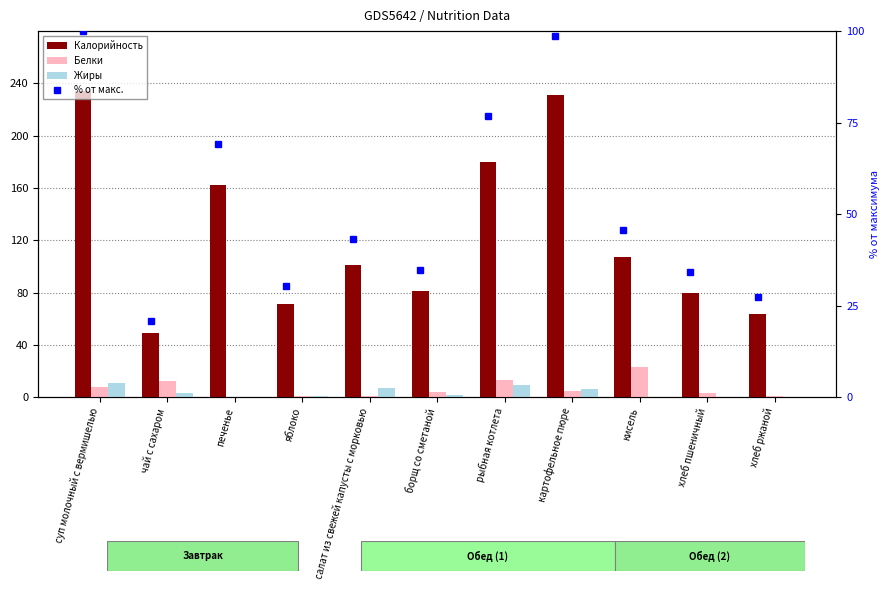

Which category has the lowest value in the Жиры series?

печенье